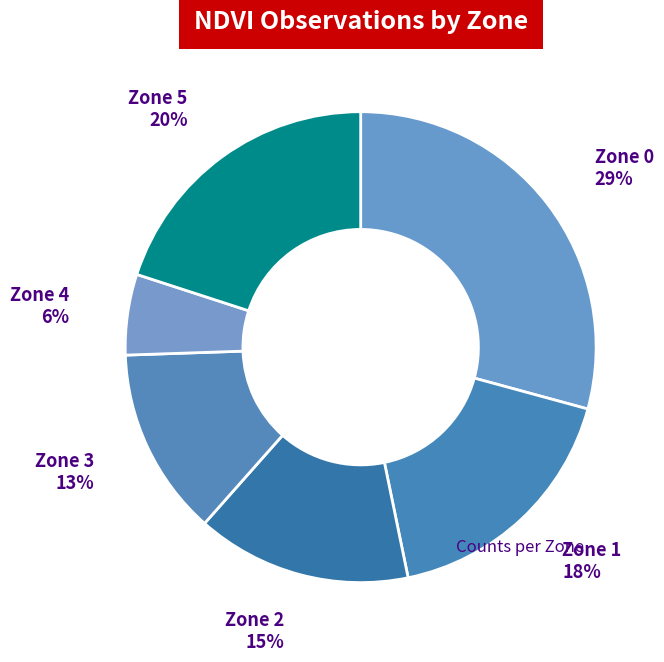

Count the number of slices in the pie.

6